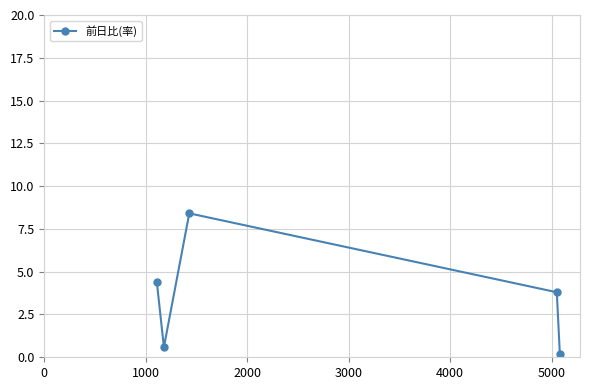

How many points are lower than both their immediate neighbors (excluding endpoints)?

1